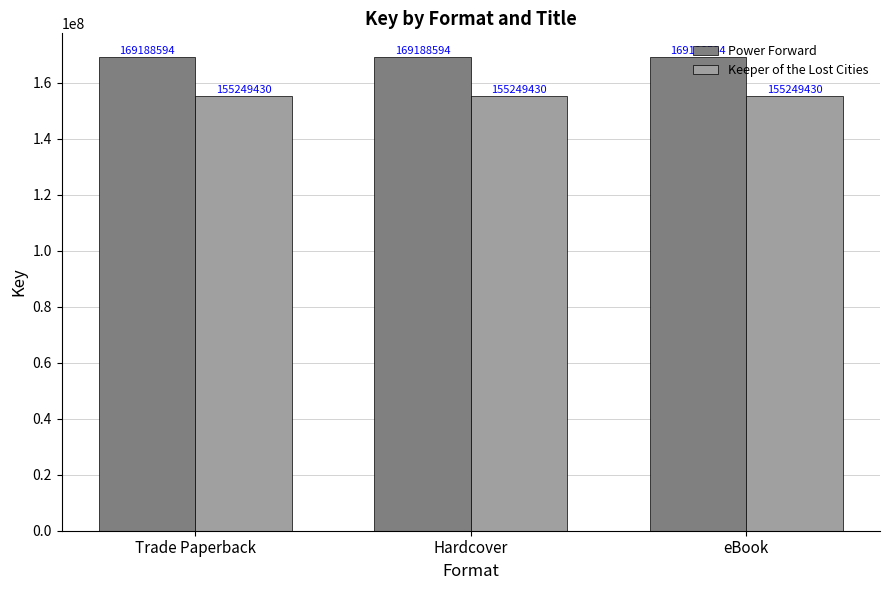

The Keeper of the Lost Cities series shows 155249430 at Hardcover. True or false?

True